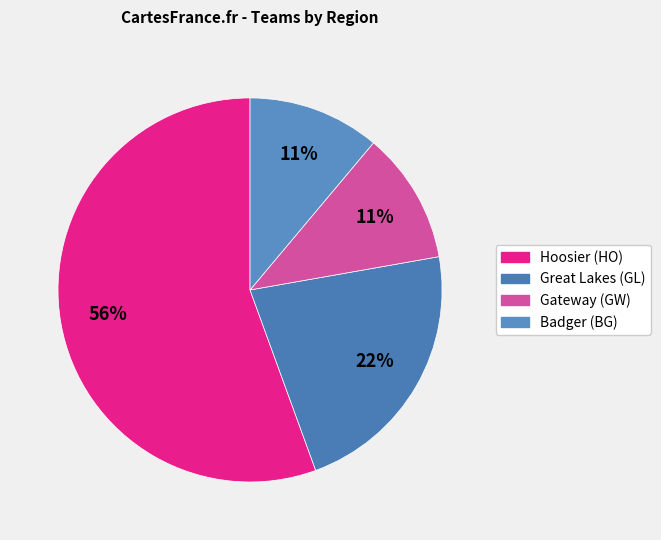

To the nearest percent, what is the average slice percentage?

25%